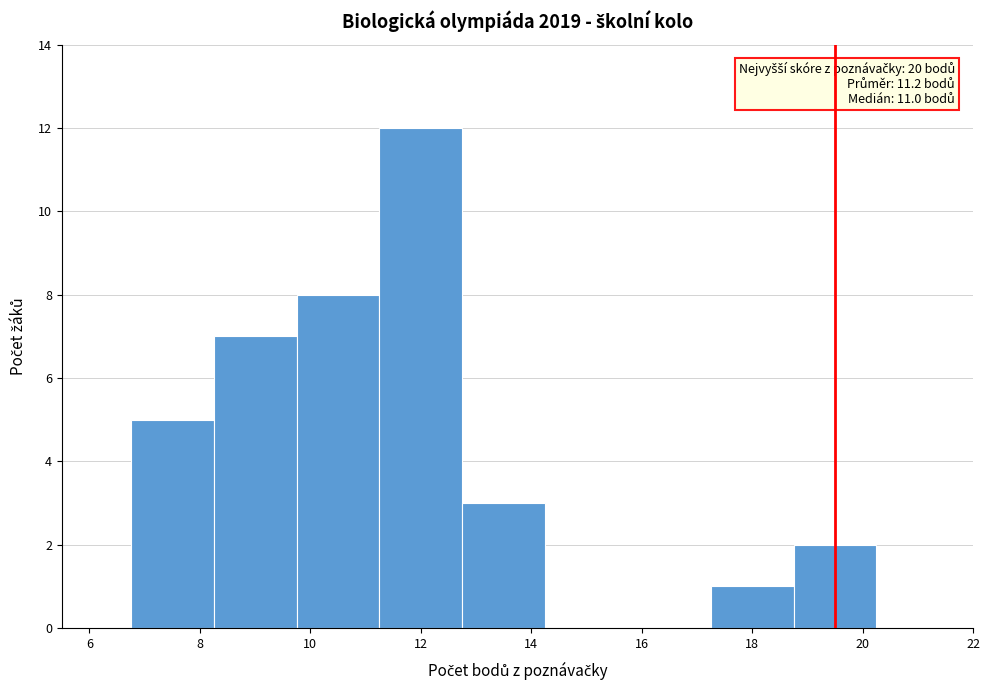

Which range on the x-axis has the tallest bar?

11.25 to 12.75